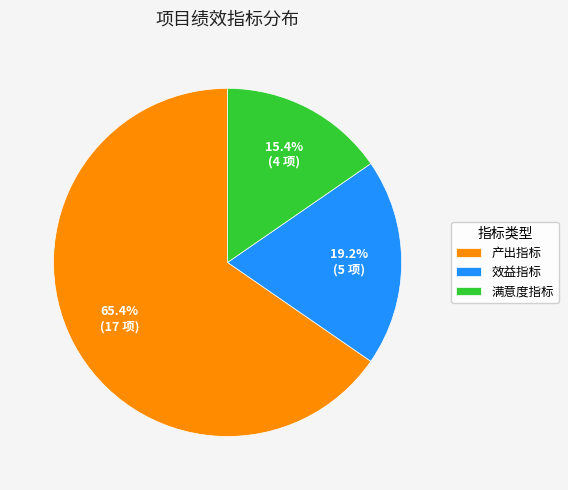

What is the smallest slice in the pie chart?

满意度指标